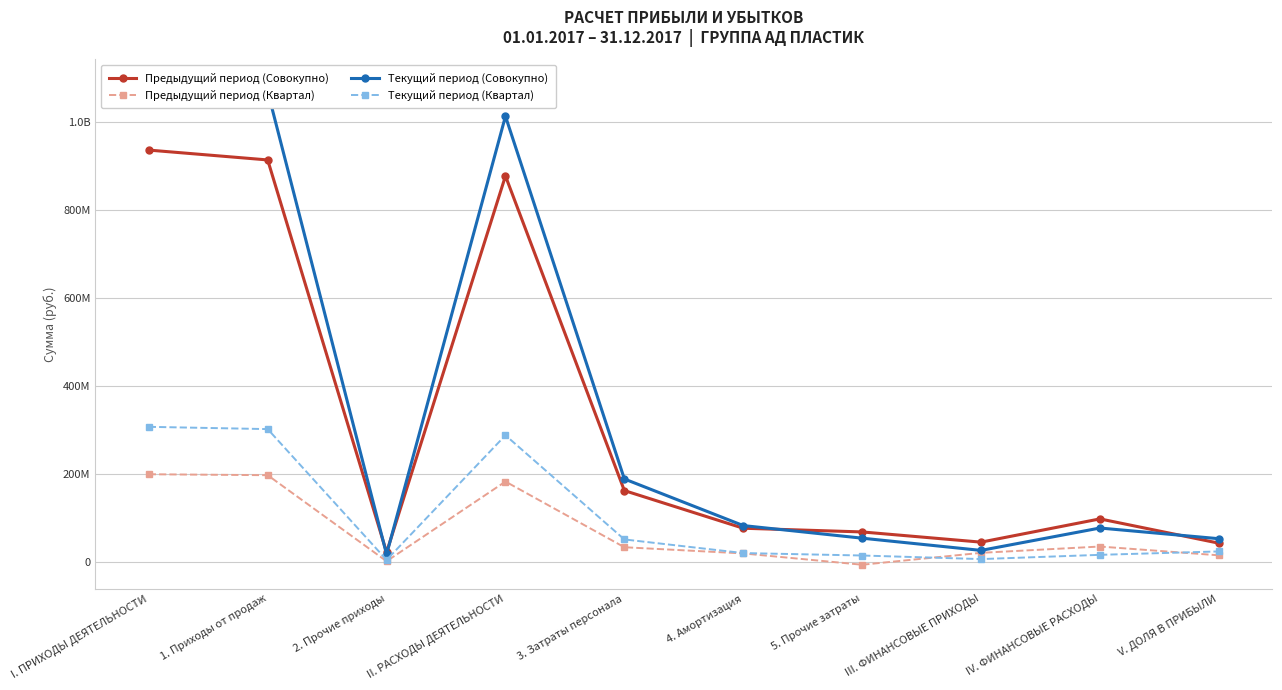

List the series in order of their peak value, highest first.

Текущий период (Совокупно), Предыдущий период (Совокупно), Текущий период (Квартал), Предыдущий период (Квартал)